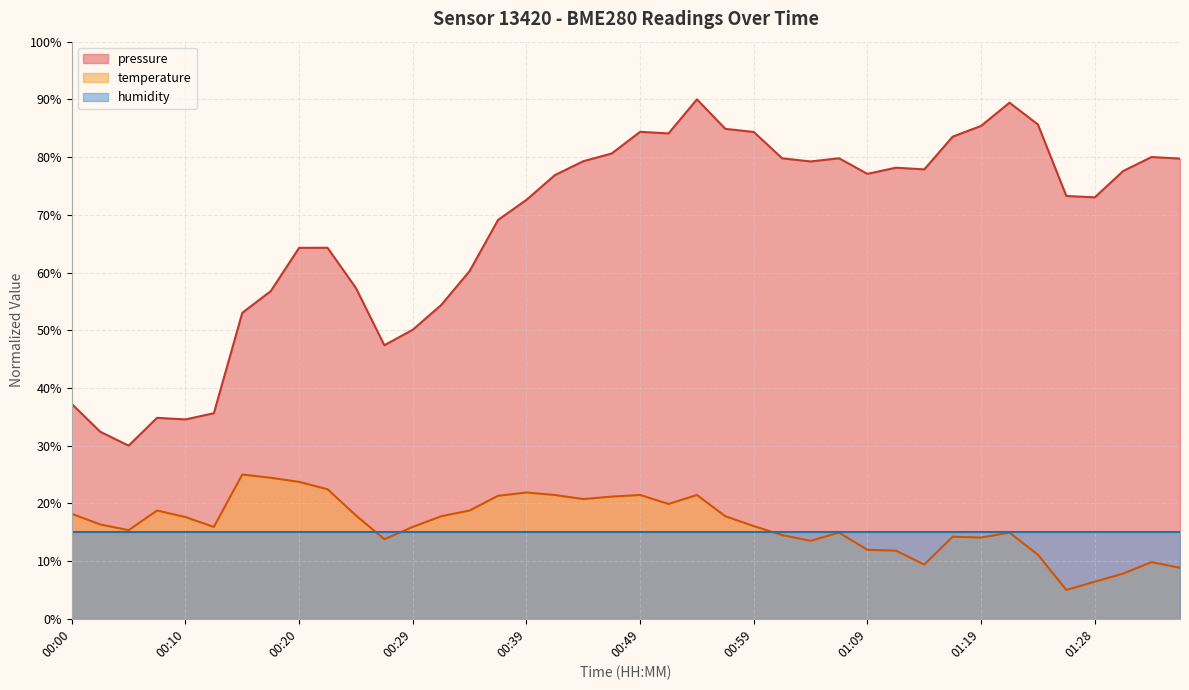

What is the spread (max minus min) of values at 00:49?

69.4